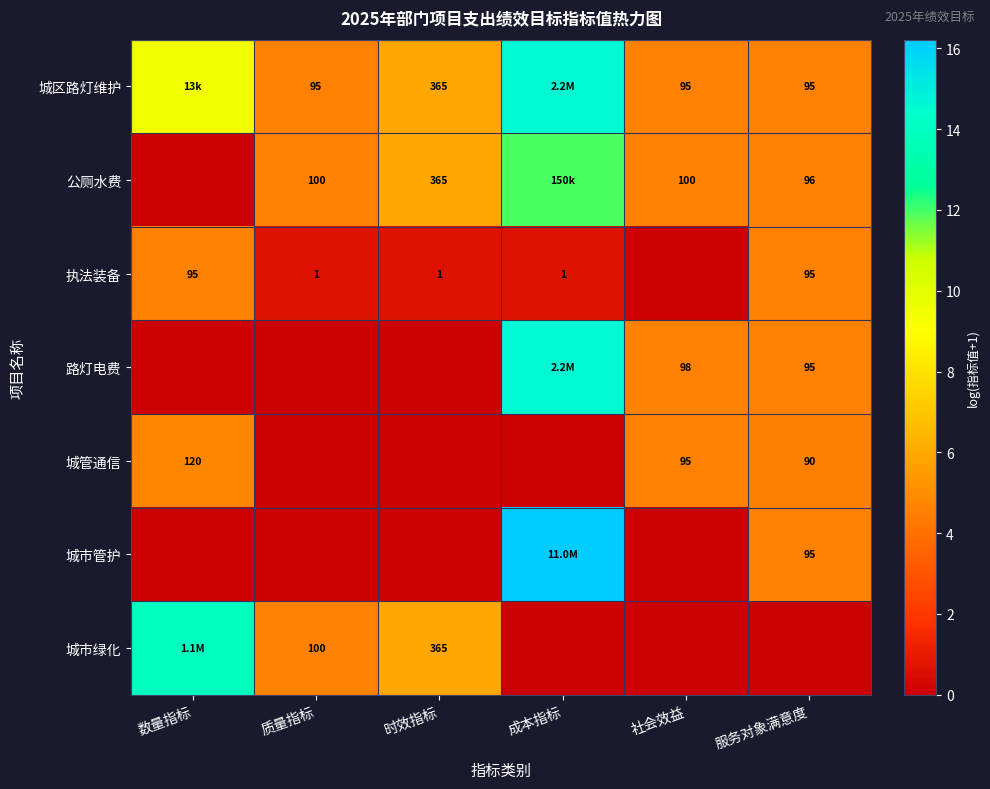

Is it true that 城管通信 equals 0.0 at 质量指标?

True